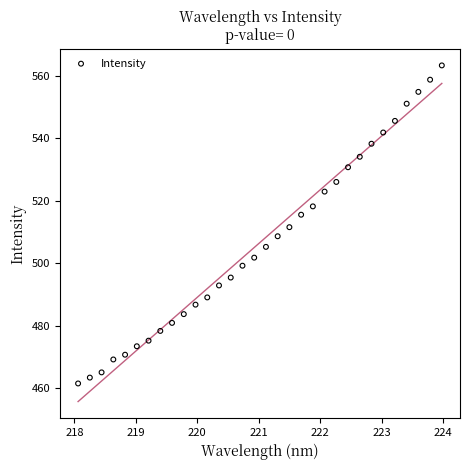

What is the range of Y values (max minus min)?

101.8